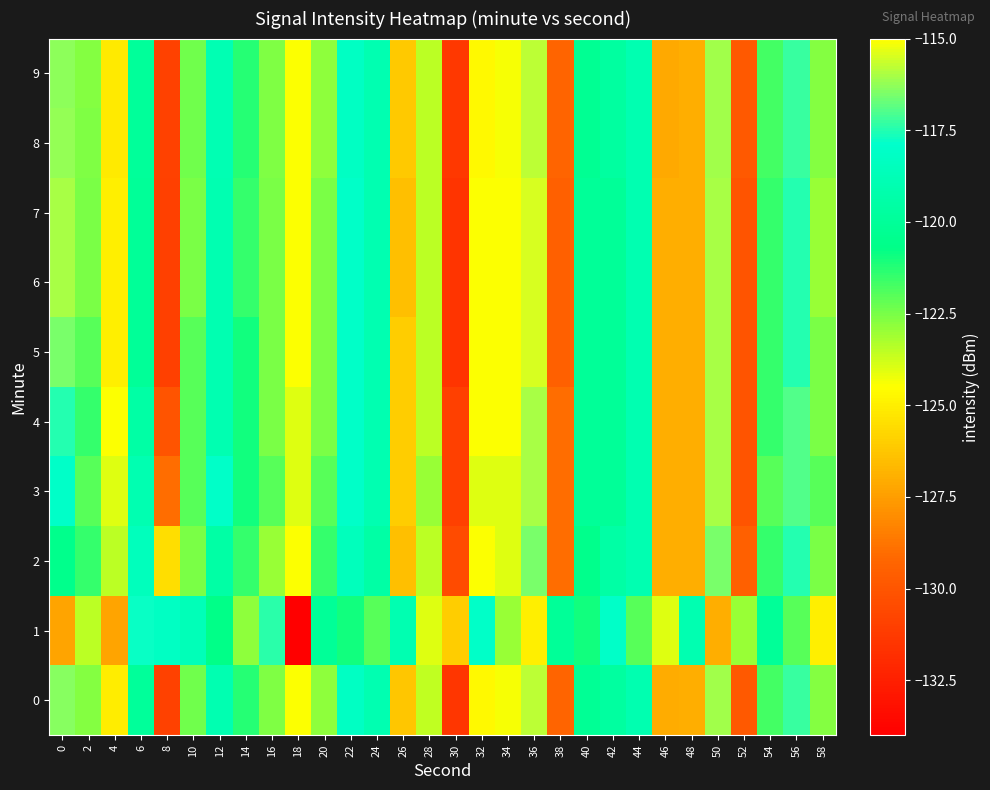

Reading left to right, list all the values displayed in this chart.

0: 0=-116.4	2=-122.7	4=-125.1	6=-119.9	8=-130.9	10=-122.4	12=-118.9	14=-121.3	16=-122.6	18=-124.5	20=-122.8	22=-118.2	24=-119.0	26=-126.2	28=-123.5	30=-131.4	32=-124.7	34=-124.4	36=-115.8	38=-129.3	40=-120.2	42=-119.7	44=-119.0	46=-127.1	48=-127.0	50=-116.1	52=-129.8	54=-121.7	56=-117.3	58=-122.7
1: 0=-127.3	2=-123.5	4=-127.3	6=-117.8	8=-118.2	10=-118.7	12=-120.7	14=-122.8	16=-117.4	18=-134.0	20=-120.0	22=-121.0	24=-122.0	26=-119.0	28=-124.0	30=-126.0	32=-118.0	34=-123.0	36=-125.0	38=-120.0	40=-121.0	42=-118.0	44=-122.0	46=-124.0	48=-119.0	50=-127.0	52=-123.0	54=-120.0	56=-122.0	58=-125.0
2: 0=-120.5	2=-121.5	4=-123.5	6=-118.5	8=-125.5	10=-122.5	12=-119.5	14=-121.5	16=-123.0	18=-124.5	20=-121.5	22=-118.5	24=-119.5	26=-126.5	28=-123.5	30=-130.5	32=-124.5	34=-124.0	36=-116.5	38=-129.0	40=-120.5	42=-119.5	44=-119.0	46=-127.0	48=-127.0	50=-116.5	52=-129.5	54=-121.5	56=-117.5	58=-122.5
3: 0=-118.0	2=-122.0	4=-124.0	6=-119.0	8=-129.0	10=-122.0	12=-118.0	14=-121.0	16=-122.0	18=-124.0	20=-122.0	22=-118.0	24=-119.0	26=-126.0	28=-123.0	30=-131.0	32=-124.0	34=-124.0	36=-116.0	38=-129.0	40=-120.0	42=-120.0	44=-119.0	46=-127.0	48=-127.0	50=-116.0	52=-130.0	54=-122.0	56=-117.0	58=-122.0
4: 0=-117.5	2=-121.5	4=-124.5	6=-119.5	8=-130.0	10=-122.0	12=-119.0	14=-121.0	16=-122.5	18=-124.0	20=-122.5	22=-118.0	24=-119.0	26=-126.0	28=-123.5	30=-131.0	32=-124.5	34=-124.5	36=-116.0	38=-129.0	40=-120.0	42=-120.0	44=-119.0	46=-127.0	48=-127.0	50=-116.0	52=-130.0	54=-121.5	56=-117.0	58=-122.5
5: 0=-116.5	2=-122.0	4=-125.0	6=-120.0	8=-131.0	10=-122.0	12=-119.0	14=-121.0	16=-122.5	18=-124.5	20=-122.5	22=-118.0	24=-119.0	26=-126.0	28=-123.5	30=-131.5	32=-124.5	34=-124.5	36=-115.5	38=-129.5	40=-120.0	42=-120.0	44=-119.0	46=-127.0	48=-127.0	50=-116.0	52=-130.0	54=-121.5	56=-117.5	58=-122.5
6: 0=-116.0	2=-122.5	4=-125.0	6=-120.0	8=-131.0	10=-122.5	12=-119.0	14=-121.5	16=-122.5	18=-124.5	20=-122.5	22=-118.0	24=-119.0	26=-126.5	28=-123.5	30=-131.5	32=-124.5	34=-124.5	36=-115.5	38=-129.5	40=-120.0	42=-120.0	44=-119.0	46=-127.0	48=-127.0	50=-116.0	52=-130.0	54=-121.5	56=-117.5	58=-123.0
7: 0=-116.0	2=-122.5	4=-125.0	6=-120.0	8=-131.0	10=-122.5	12=-119.0	14=-121.5	16=-122.5	18=-124.5	20=-122.5	22=-118.0	24=-119.0	26=-126.5	28=-123.5	30=-131.5	32=-124.5	34=-124.5	36=-115.5	38=-129.5	40=-120.0	42=-120.0	44=-119.0	46=-127.0	48=-127.0	50=-116.0	52=-130.0	54=-121.5	56=-117.5	58=-123.0
8: 0=-116.2	2=-122.6	4=-125.1	6=-119.9	8=-130.9	10=-122.4	12=-118.9	14=-121.3	16=-122.6	18=-124.5	20=-122.8	22=-118.2	24=-119.0	26=-126.2	28=-123.5	30=-131.4	32=-124.7	34=-124.4	36=-115.8	38=-129.3	40=-120.2	42=-119.7	44=-119.0	46=-127.1	48=-127.0	50=-116.1	52=-129.8	54=-121.7	56=-117.3	58=-122.7
9: 0=-116.3	2=-122.7	4=-125.1	6=-119.9	8=-130.9	10=-122.4	12=-118.9	14=-121.3	16=-122.6	18=-124.5	20=-122.8	22=-118.2	24=-119.0	26=-126.2	28=-123.5	30=-131.4	32=-124.7	34=-124.4	36=-115.8	38=-129.3	40=-120.2	42=-119.7	44=-119.0	46=-127.1	48=-127.0	50=-116.1	52=-129.8	54=-121.7	56=-117.3	58=-122.7